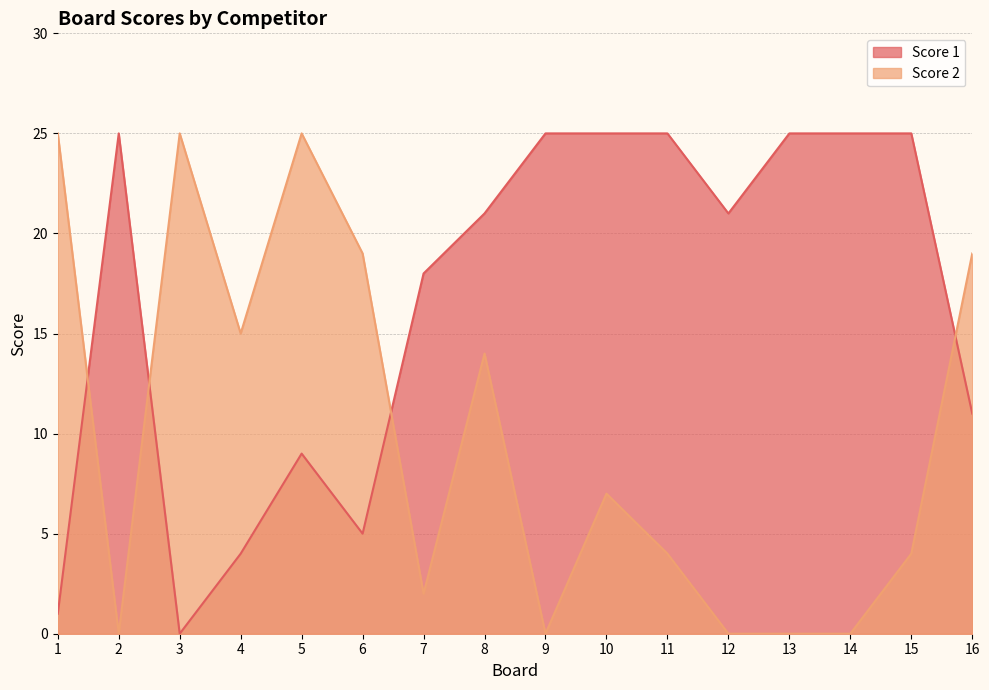

Reading left to right, extract all data points from this chart.

Score 1: 1=1	2=25	3=0	4=4	5=9	6=5	7=18	8=21	9=25	10=25	11=25	12=21	13=25	14=25	15=25	16=11
Score 2: 1=25	2=0	3=25	4=15	5=25	6=19	7=2	8=14	9=0	10=7	11=4	12=0	13=0	14=0	15=4	16=19